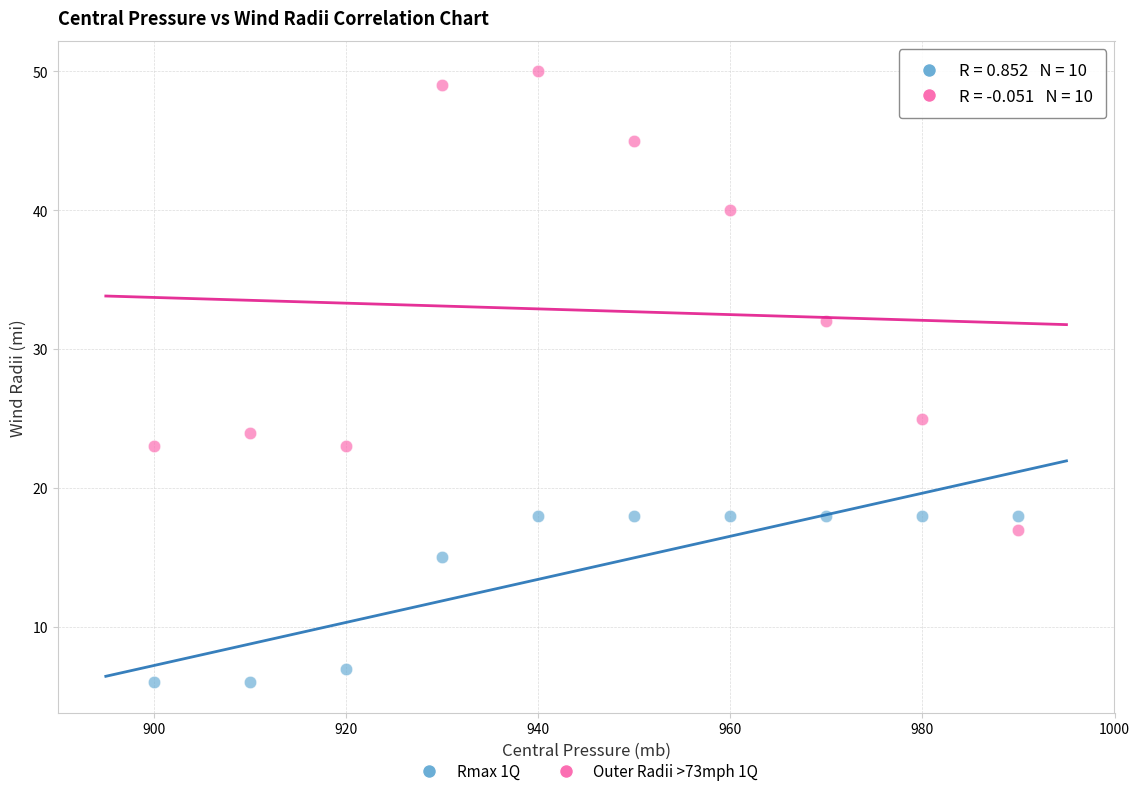

Which series contains the lowest Y value?

Rmax 1Q